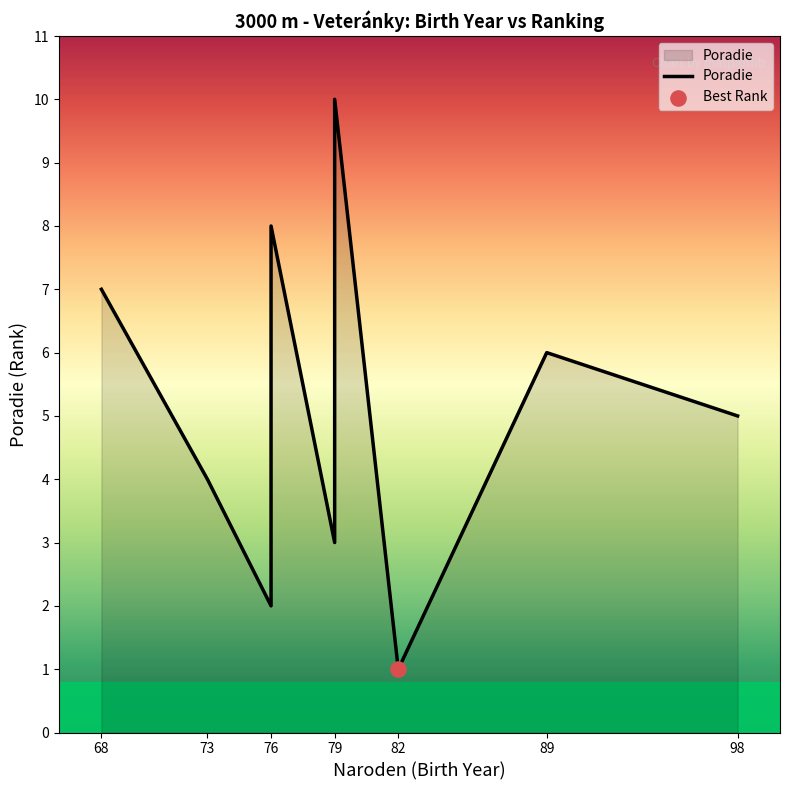

Approximately how many times larger is the value at 79 compared to 79?

0.3